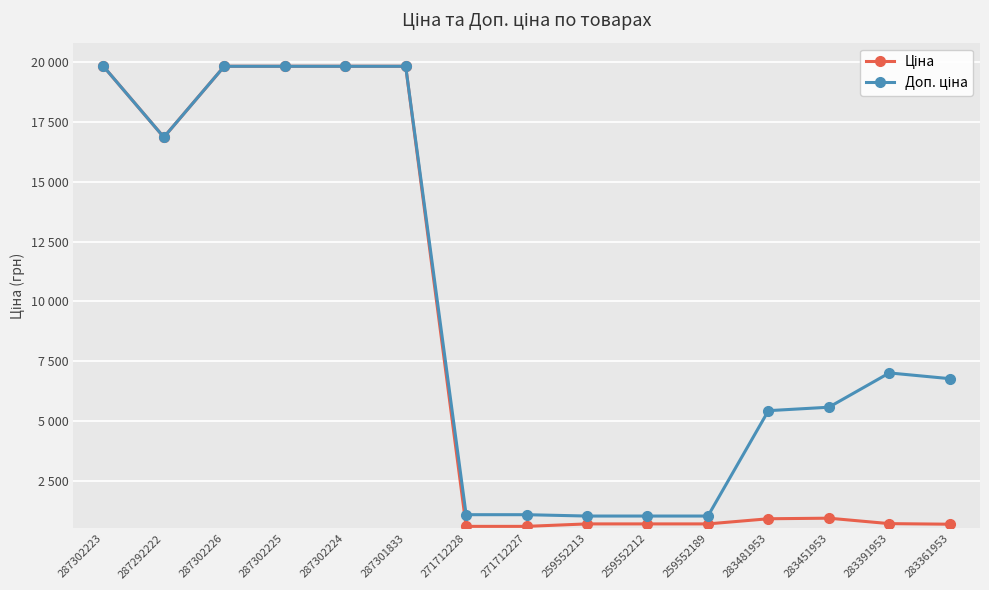

Does the chart have visible grid lines?

Yes